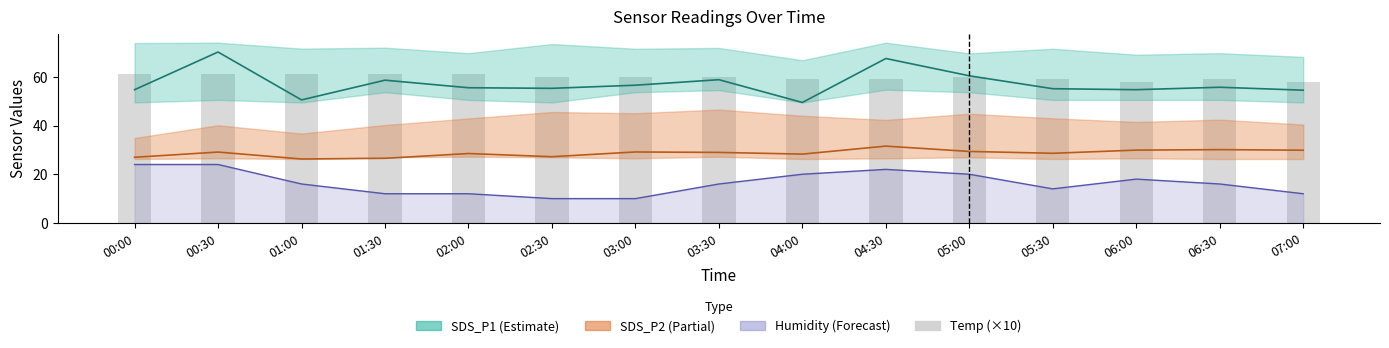

List the series in order of their peak value, lowest first.

Humidity line, SDS_P2, Temp (×10), SDS_P1